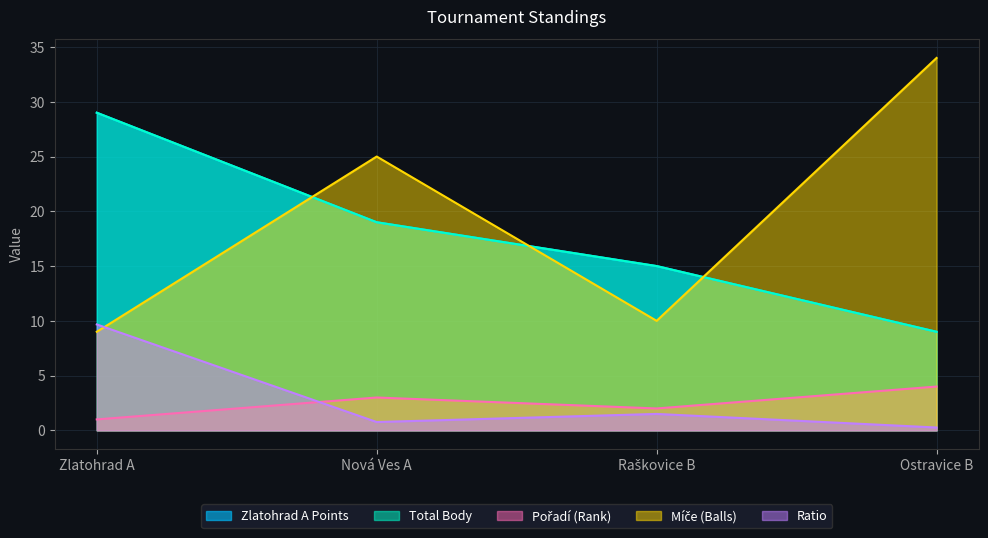

Between Nová Ves A and Raškovice B, which series saw the biggest shift?

MÍČE